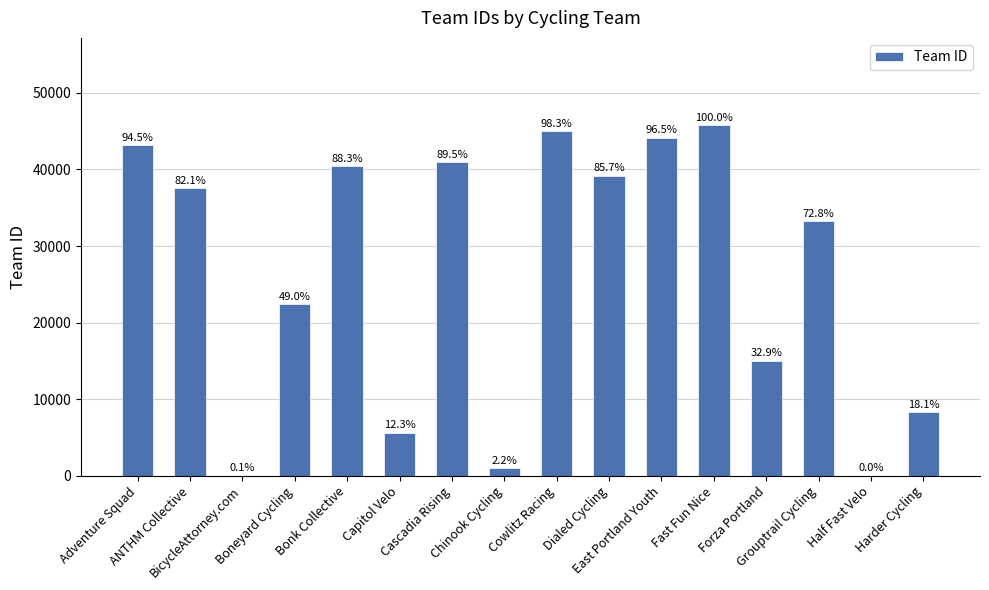

Where does the data first go above 37544?

Adventure Squad